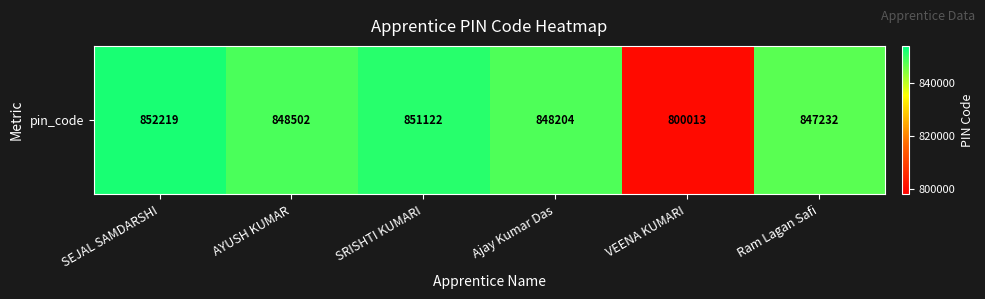

Reading left to right, transcribe all the data shown in this chart.

SEJAL SAMDARSHI=852219	AYUSH KUMAR=848502	SRISHTI KUMARI=851122	Ajay Kumar Das=848204	VEENA KUMARI=800013	Ram Lagan Safi=847232